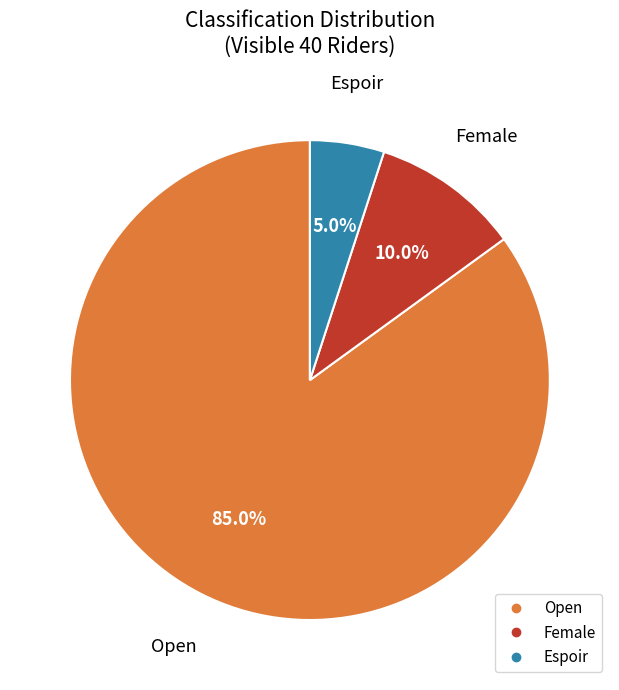

To the nearest percent, what percentage of the pie is Open?

85%